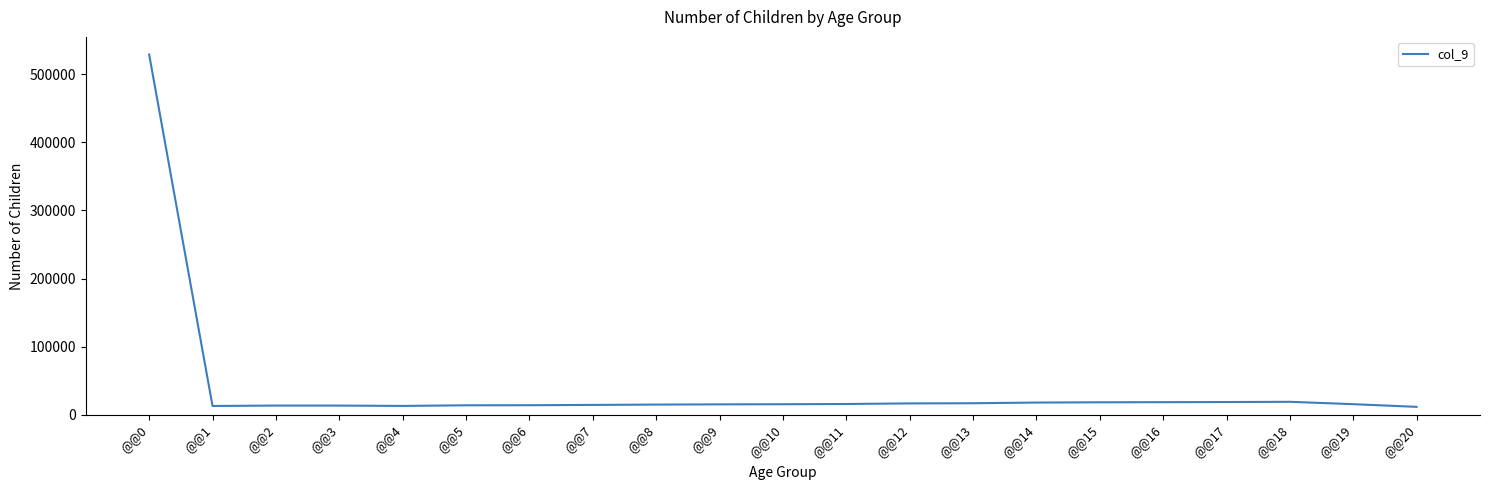

Is this an area chart (filled region under the line)?

No